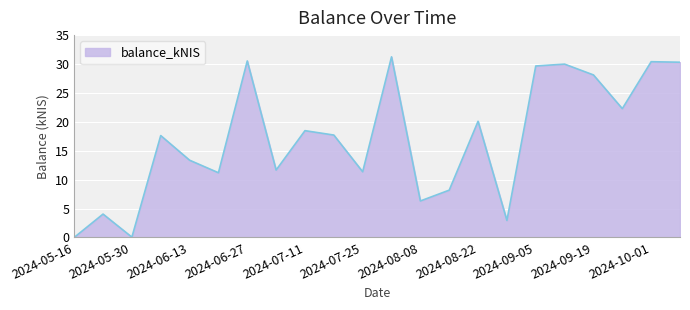

What is the difference between the second highest and second lowest values?

30.5